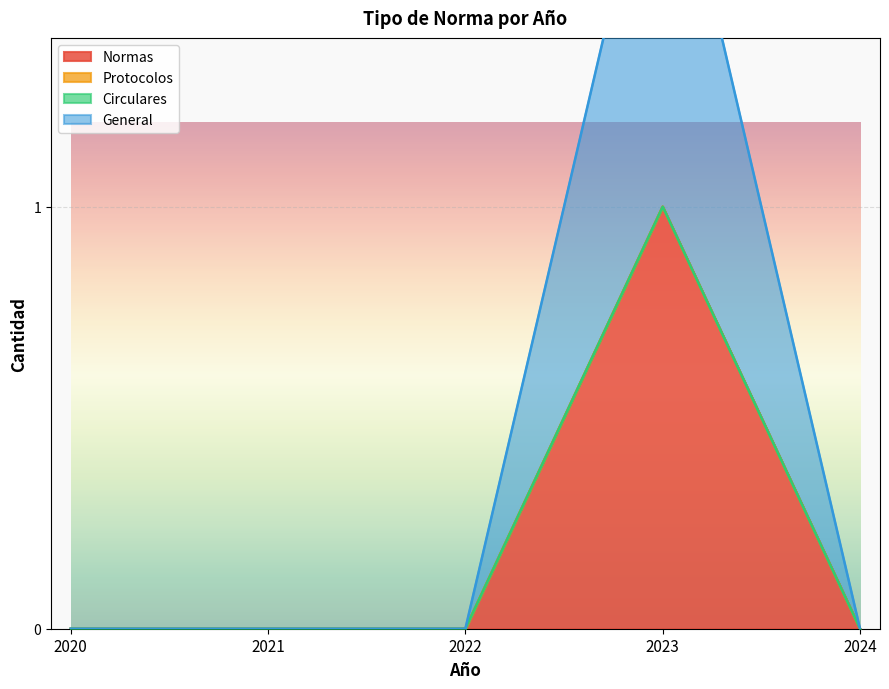

What is the highest value of the Normas series?

1